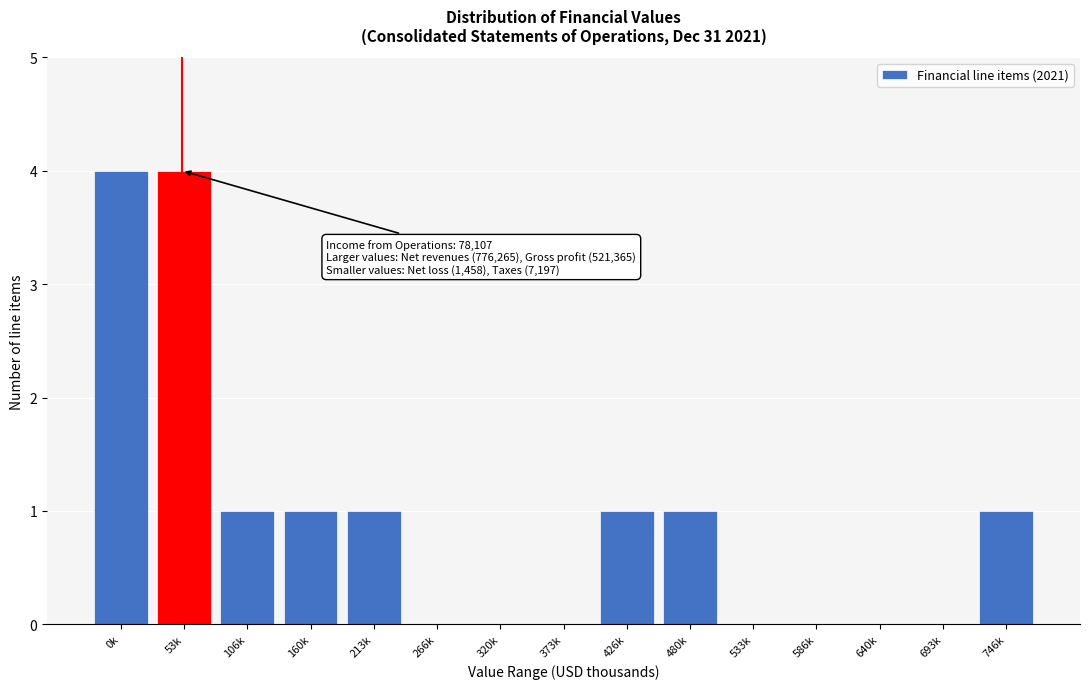

Reading left to right, transcribe all the data shown in this chart.

0k=4	53k=4	106k=1	160k=1	213k=1	266k=0	320k=0	373k=0	426k=1	480k=1	533k=0	586k=0	640k=0	693k=0	746k=1